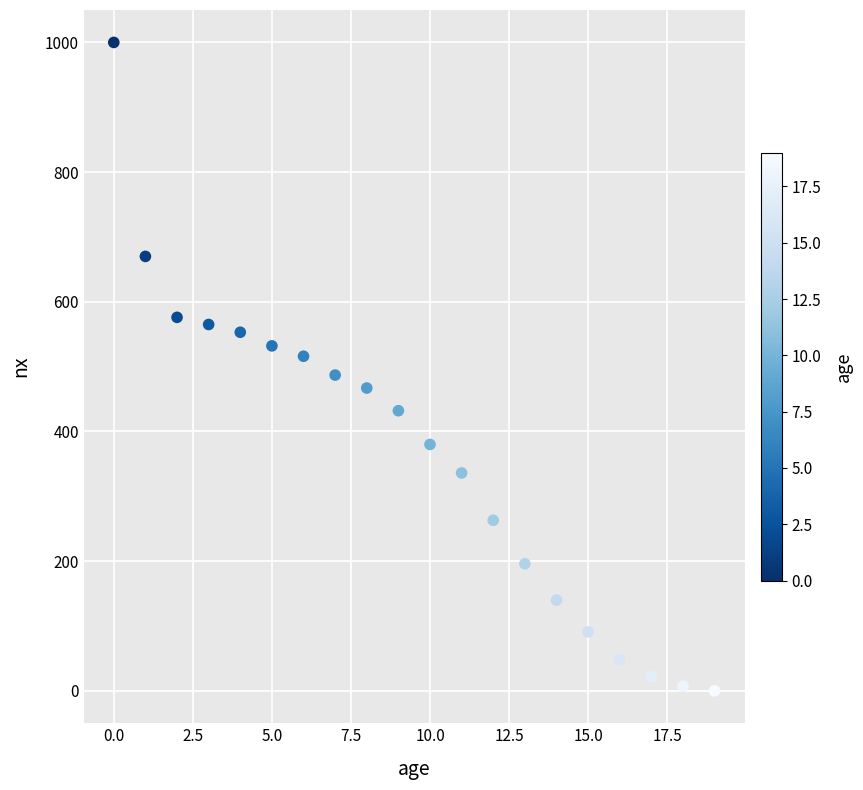

What is the range of Y values (max minus min)?

1000